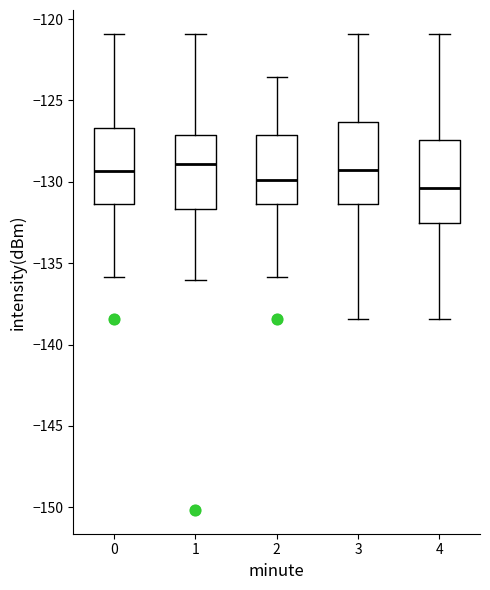

Reading left to right, transcribe this box plot: for each box, give where its median line is, the range the box spans, and where its two whiskers end, as read against the y-axis. The values are not printed on the chart, so give them approximately, as read against the axis.

0: median -129.5, box -131.5 to -126.5, whiskers -136.0 to -121.0
1: median -129.0, box -131.5 to -127.0, whiskers -136.0 to -121.0
2: median -130.0, box -131.5 to -127.0, whiskers -136.0 to -123.5
3: median -129.5, box -131.5 to -126.5, whiskers -138.5 to -121.0
4: median -130.5, box -132.5 to -127.5, whiskers -138.5 to -121.0